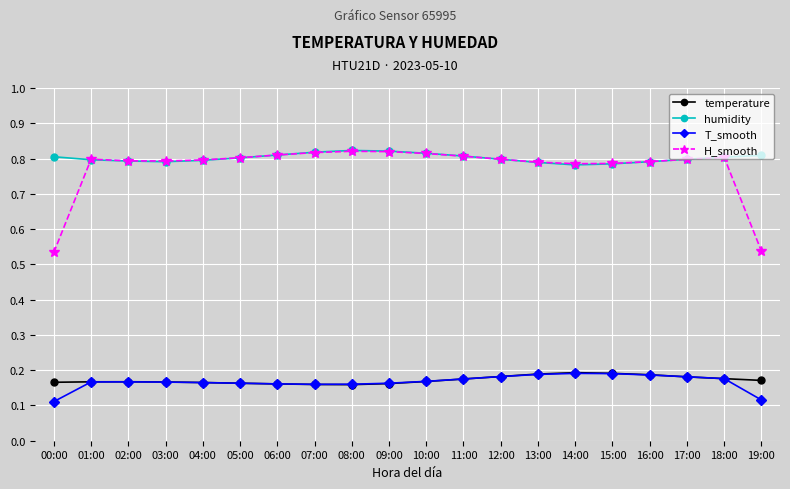

What position from the left is 19:00?

20